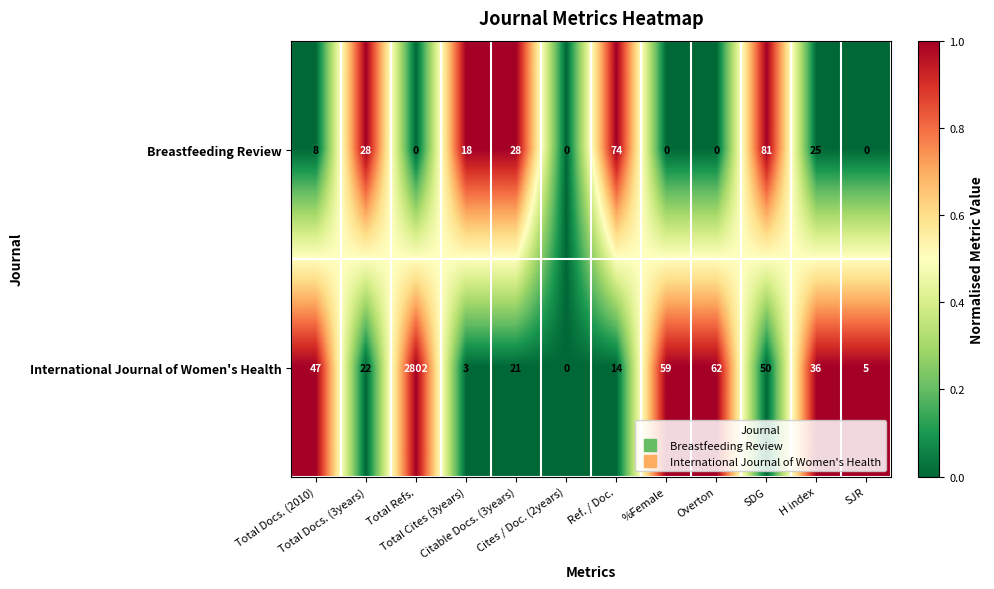

What is the average value of the Breastfeeding Review series?

22